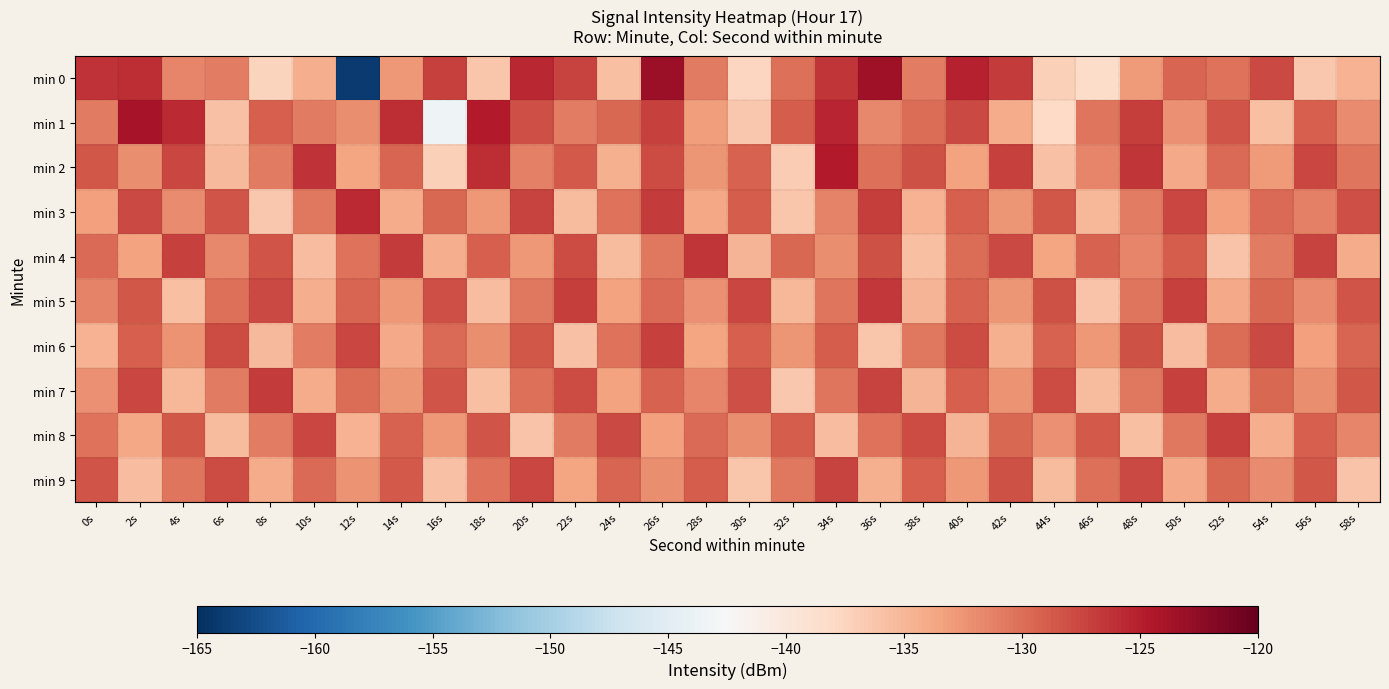

What is the total value across all series at 38s?

-1316.6